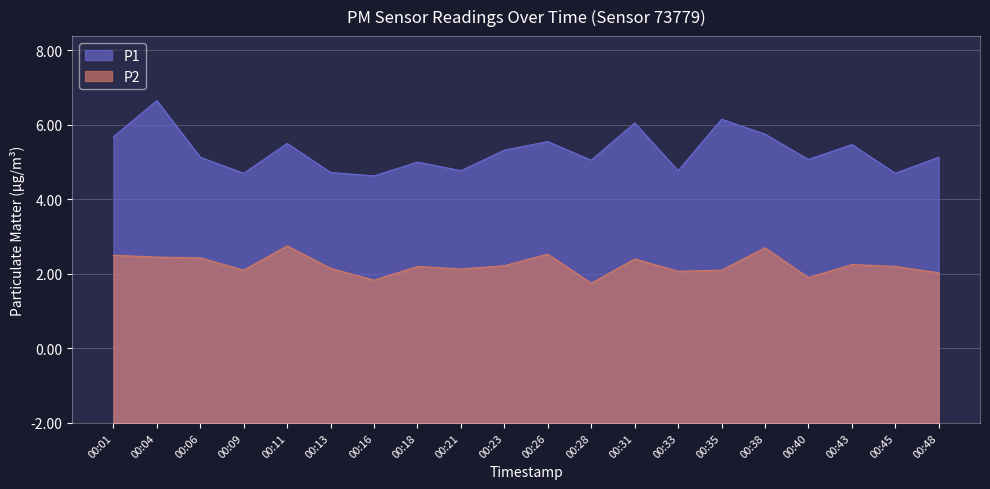

What is the sum of the P2 values at 00:06 and 00:18?

8.6